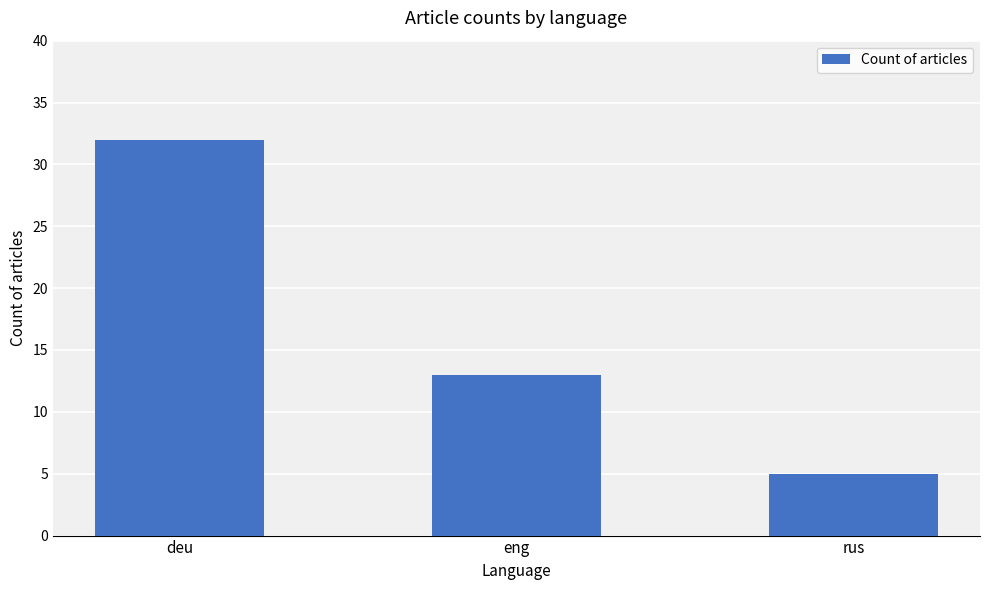

What is the maximum value shown in the chart?

32